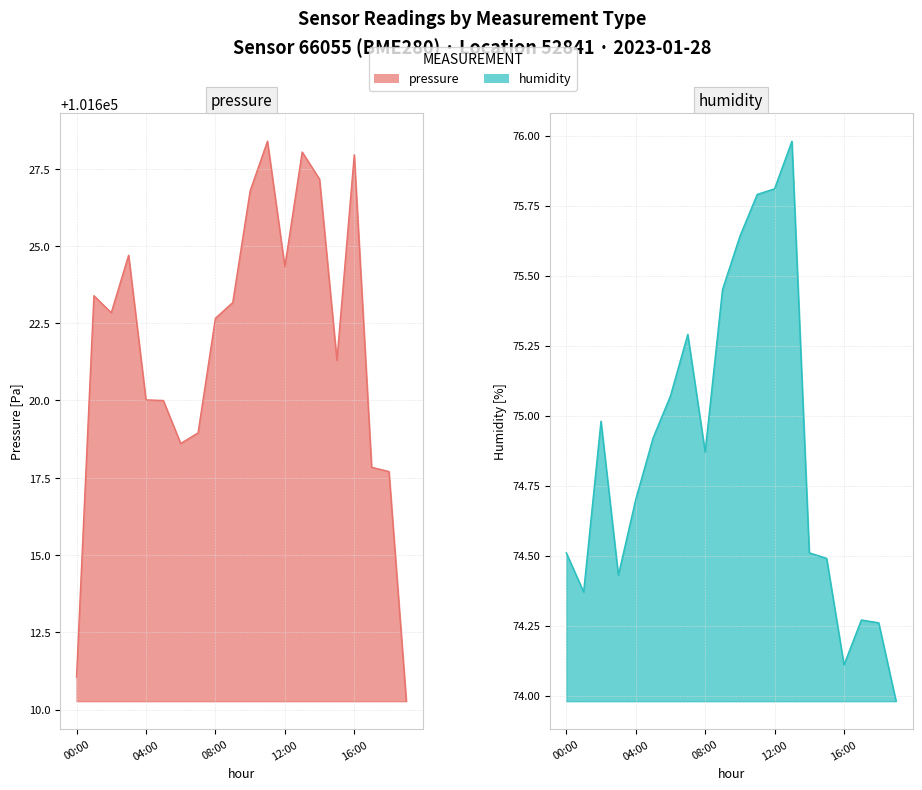

How many interior local valleys does the pressure series have?

4